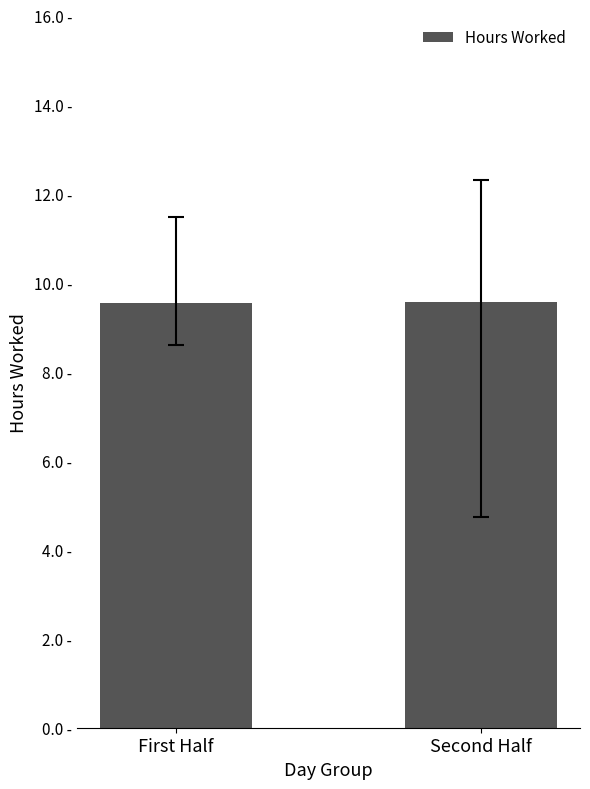

Are the bars horizontal?

No